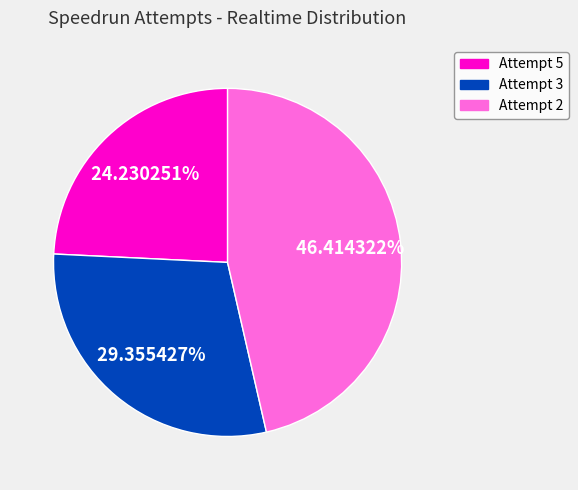

To the nearest percent, what is the difference between the largest and smallest slice percentages?

22%